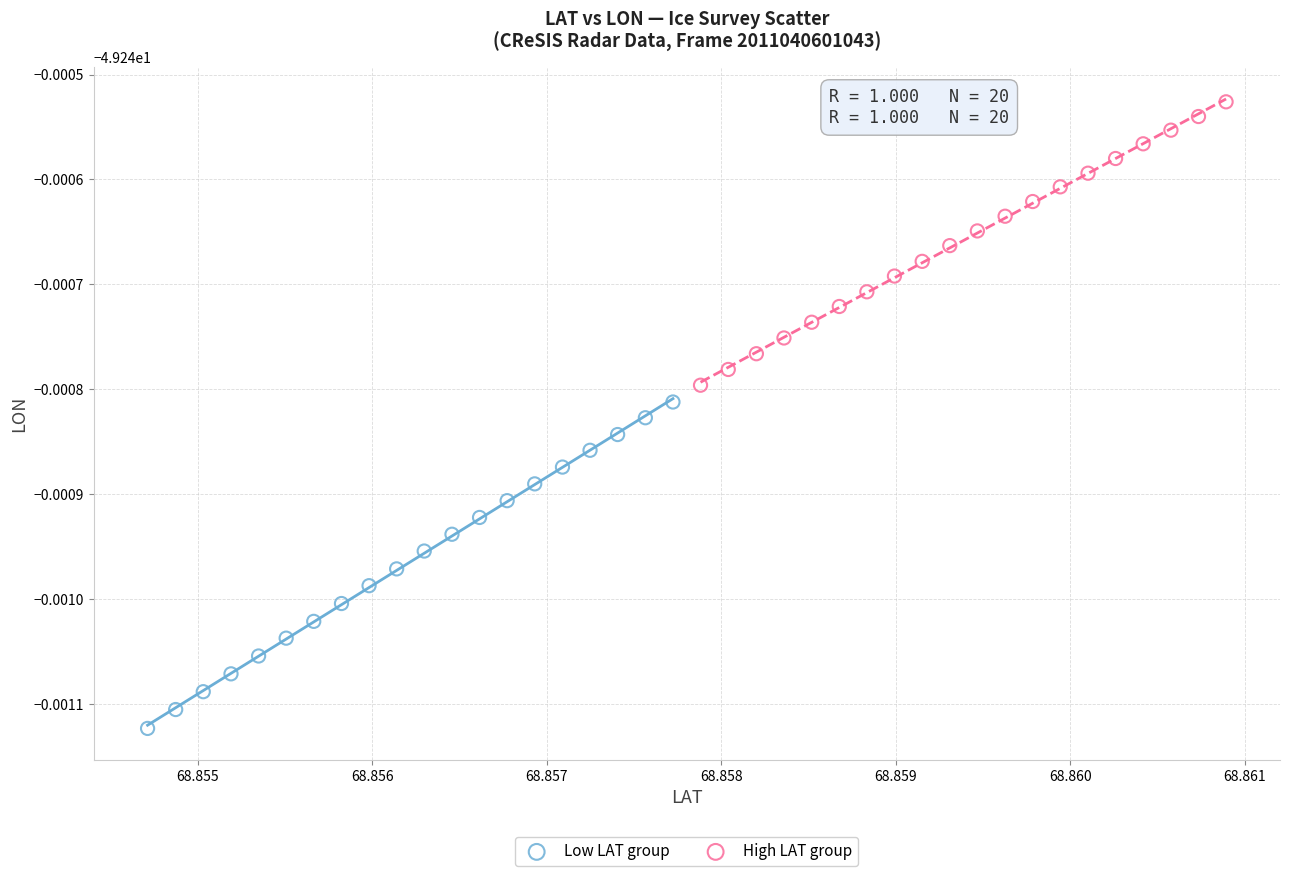

Which series contains the highest Y value?

High LAT group